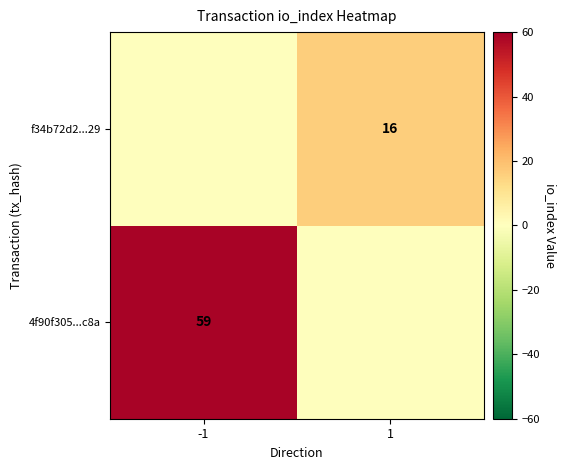

Is the value of f34b72d2...29 at 1 greater than the value of 4f90f305...c8a at -1?

No